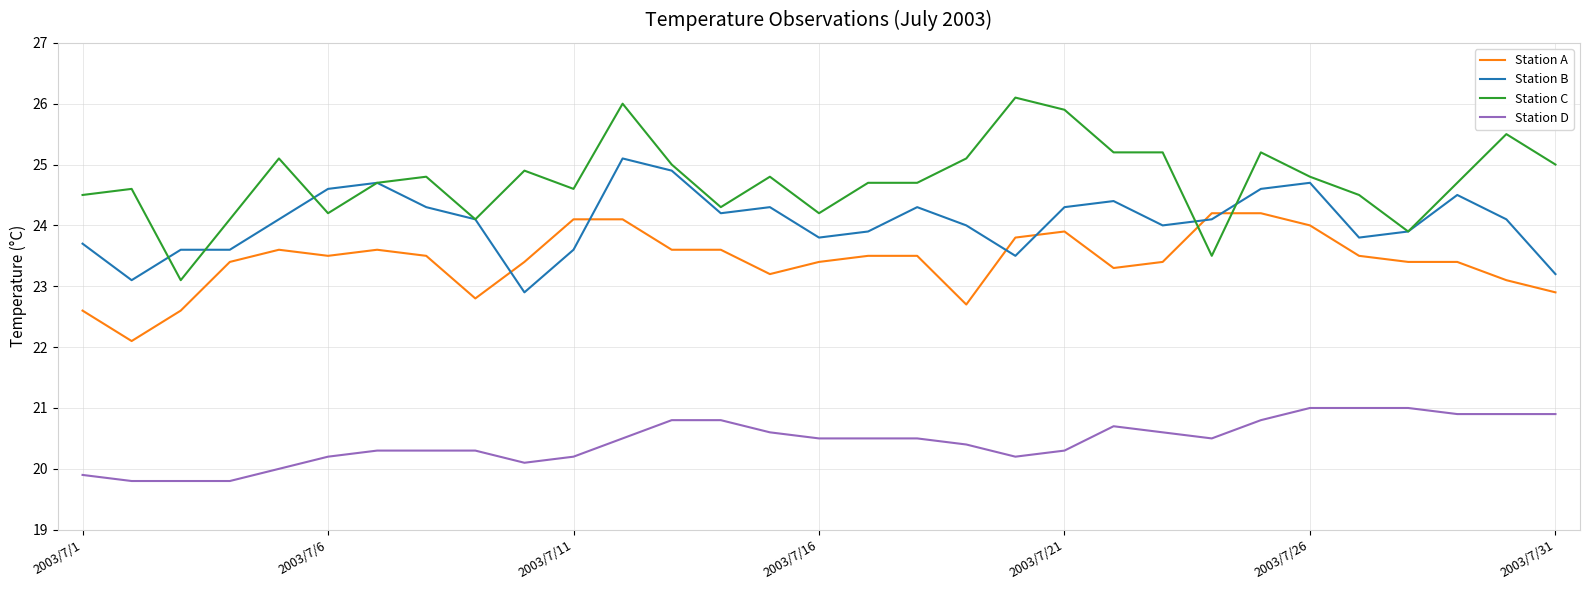

Rank the series by their average value, from lowest to highest.

Station D, Station A, Station B, Station C